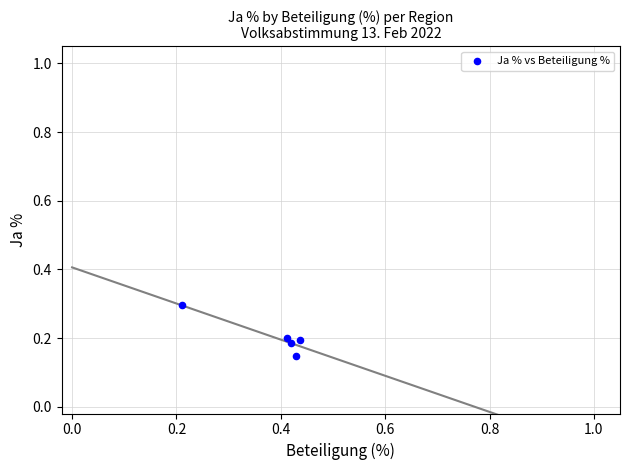

What is the average X value?

0.4